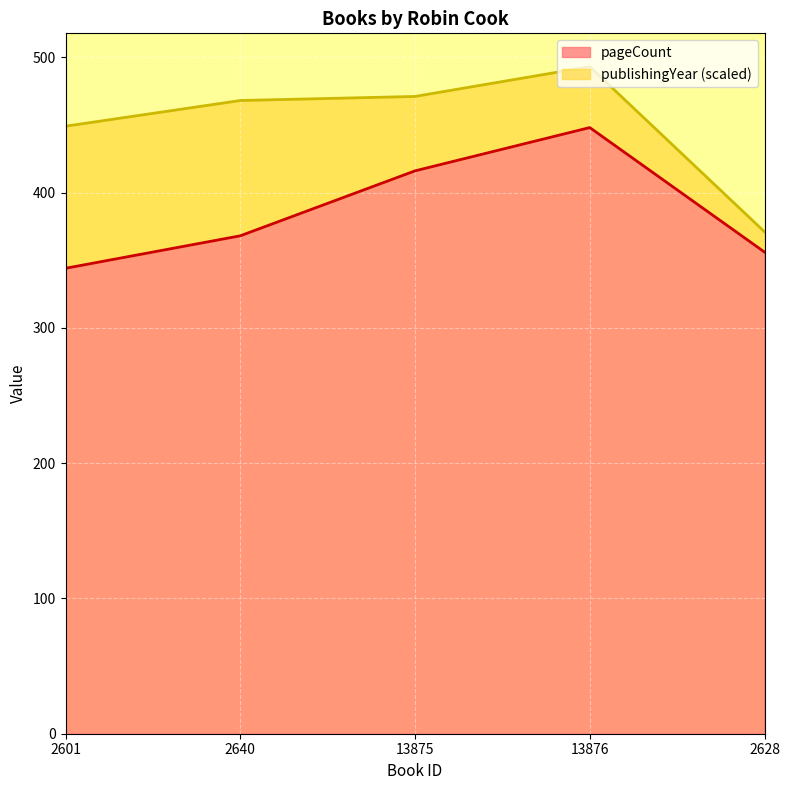

What position from the right is 13876?

2